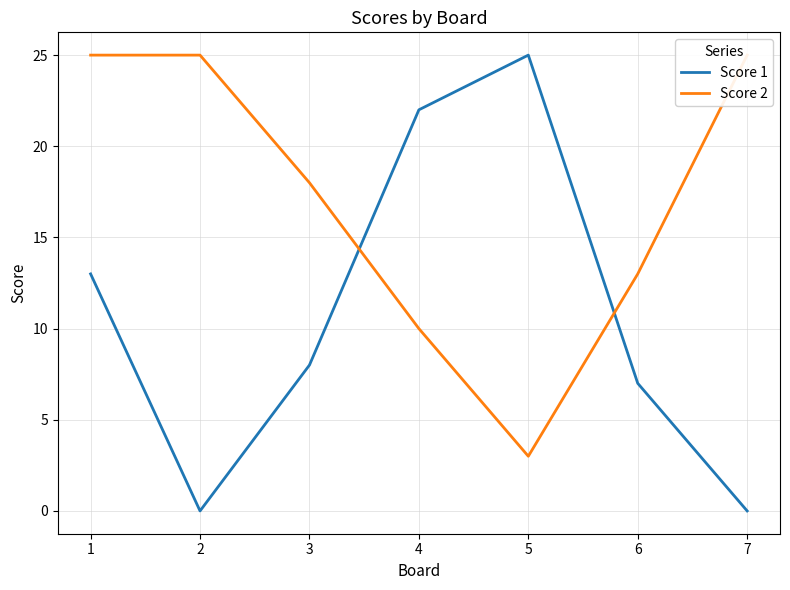

Is it true that Score 2 equals 10 at 4?

True